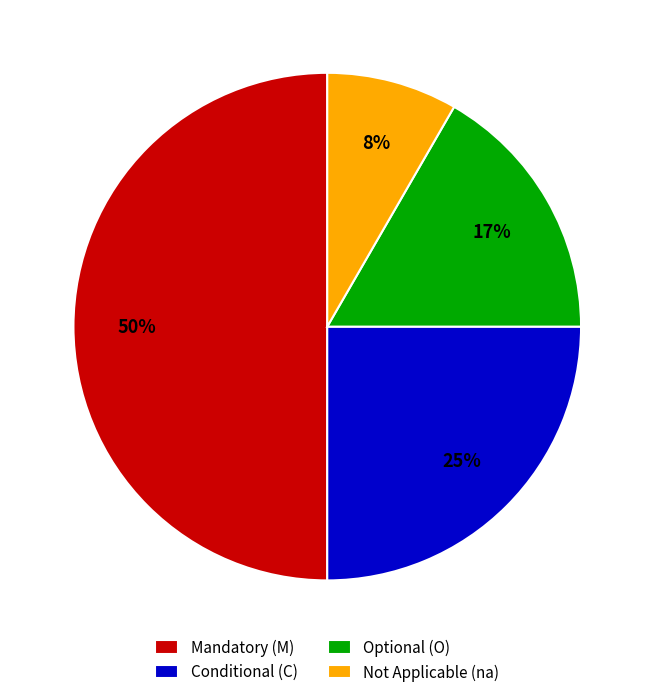

Which category has the biggest portion of the pie?

Mandatory (M)